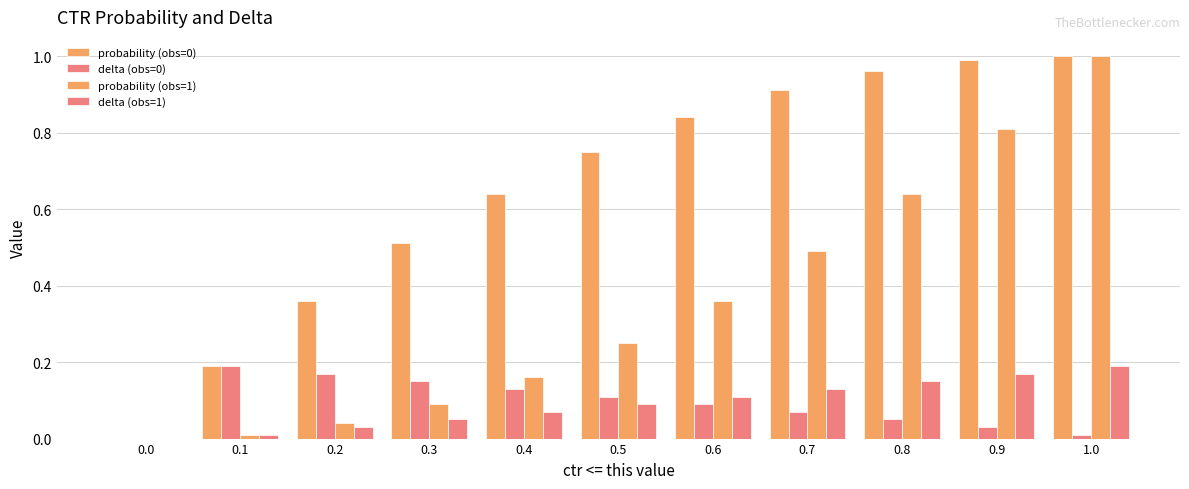

At how many categories does at least one series exceed 0?

10